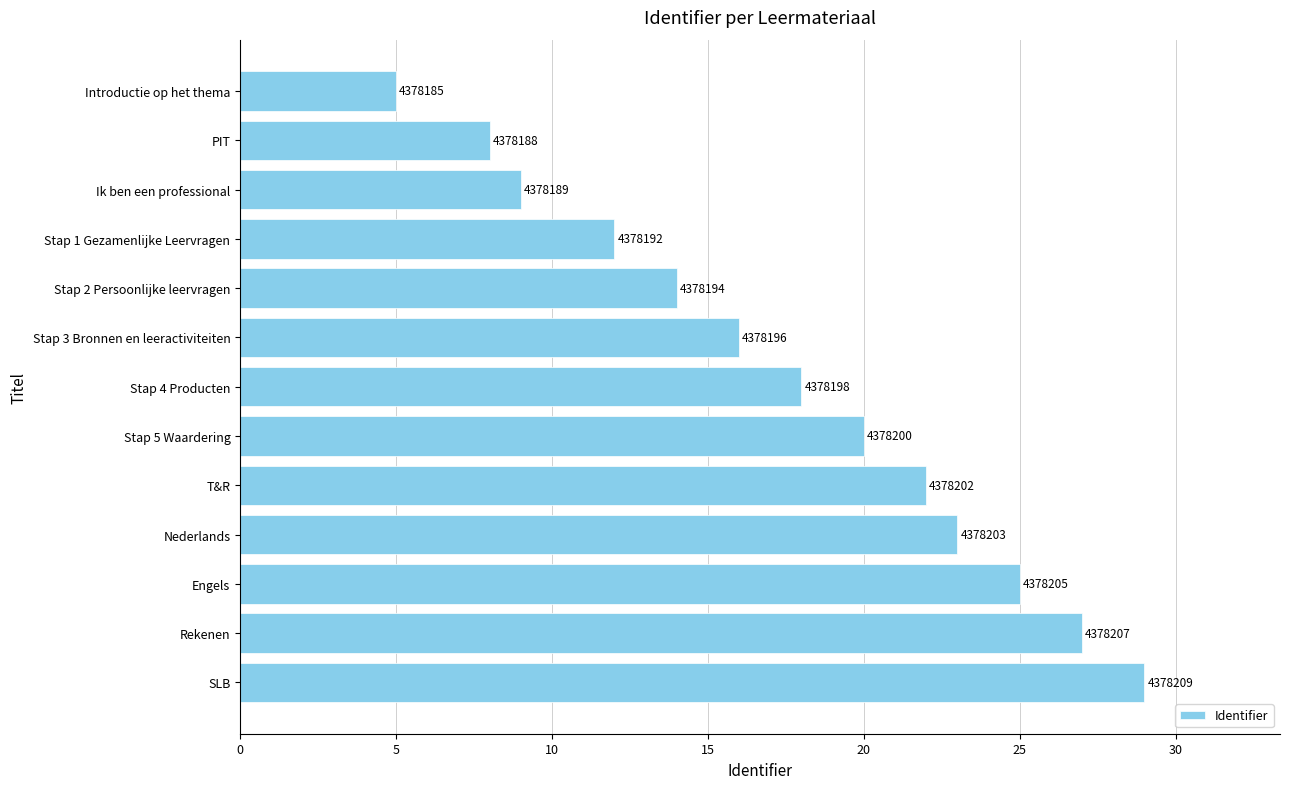

Are the bars horizontal?

Yes